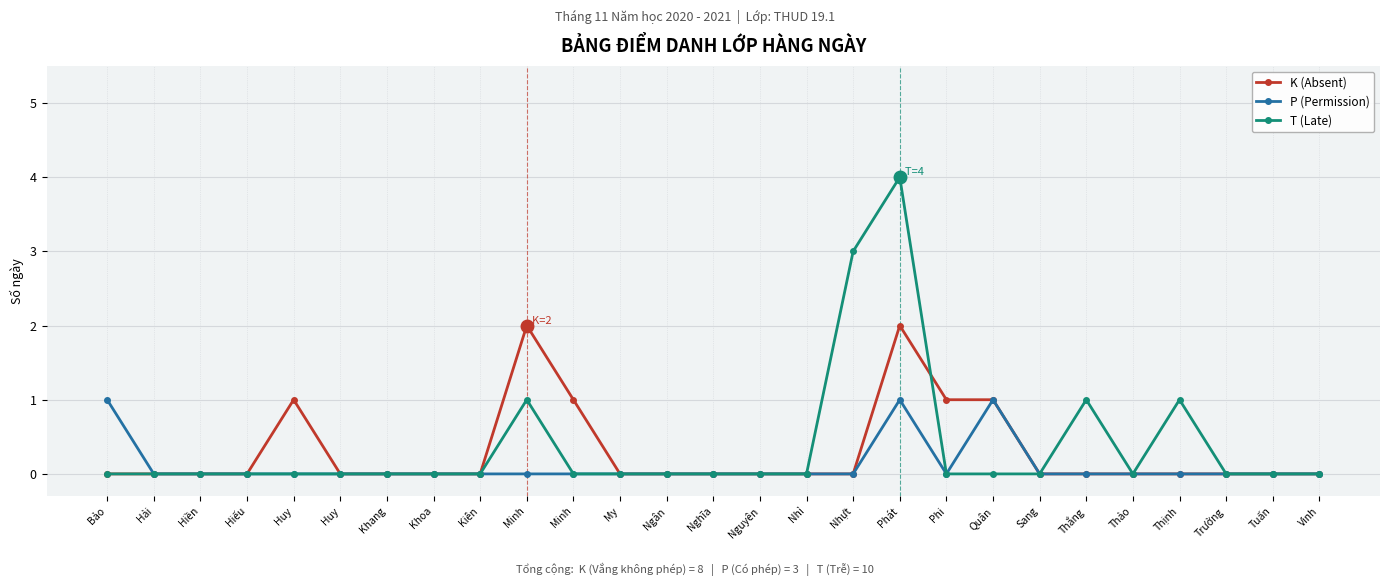

True or false: P (Permission) and K (Absent) intersect in this chart.

False